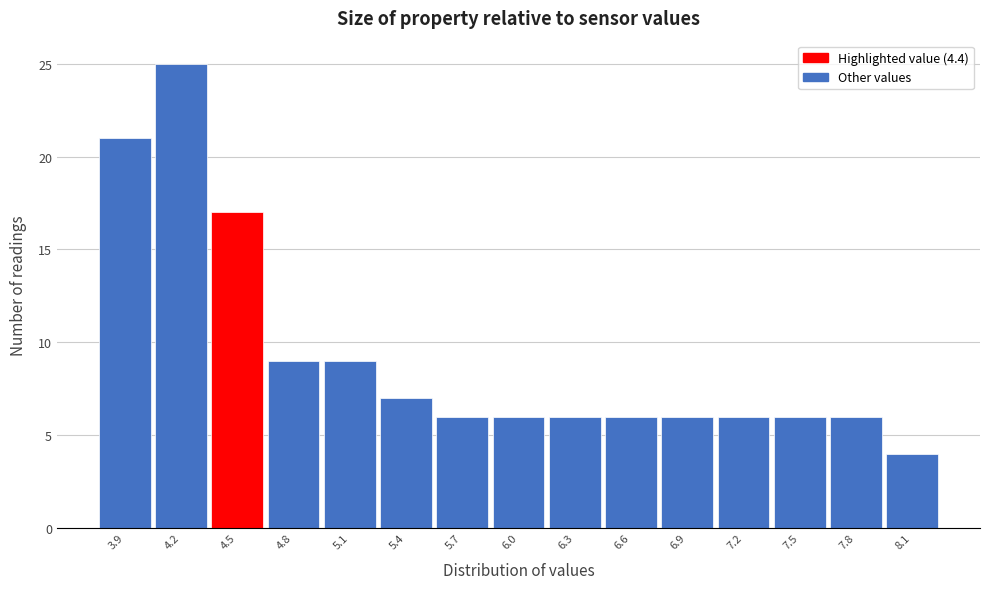

Over which range of the x-axis is the bar tallest?

4.05 to 4.35